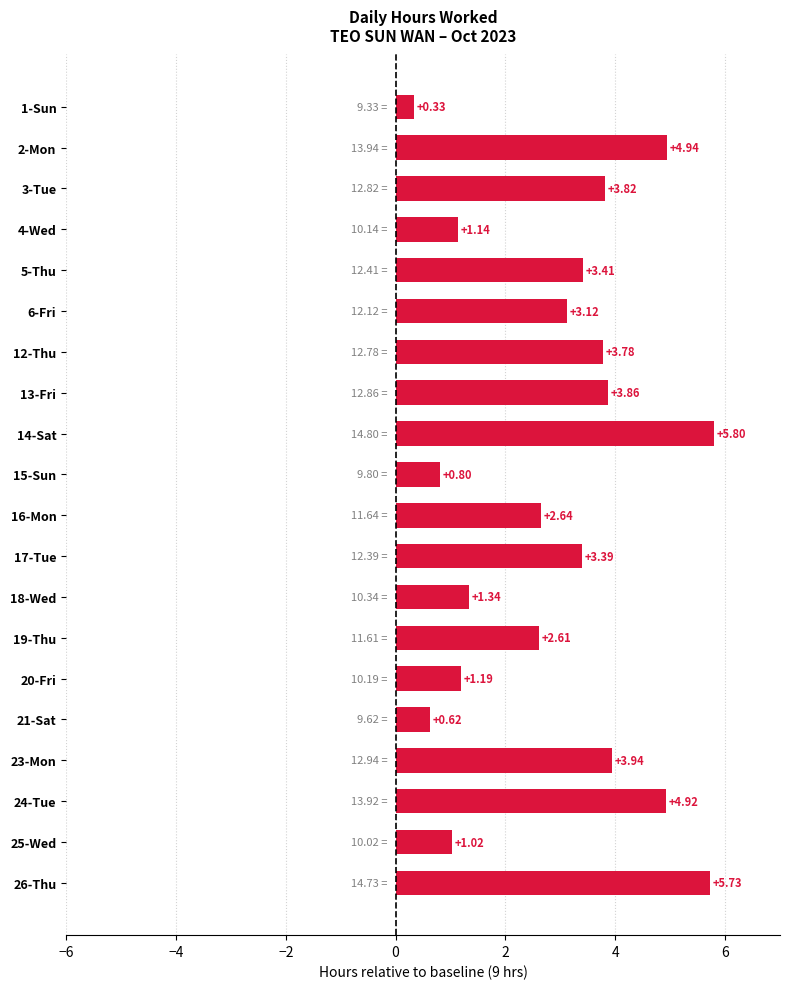

Rank the categories by value from highest to lowest.

14-Sat, 26-Thu, 2-Mon, 24-Tue, 23-Mon, 13-Fri, 3-Tue, 12-Thu, 5-Thu, 17-Tue, 6-Fri, 16-Mon, 19-Thu, 18-Wed, 20-Fri, 4-Wed, 25-Wed, 15-Sun, 21-Sat, 1-Sun